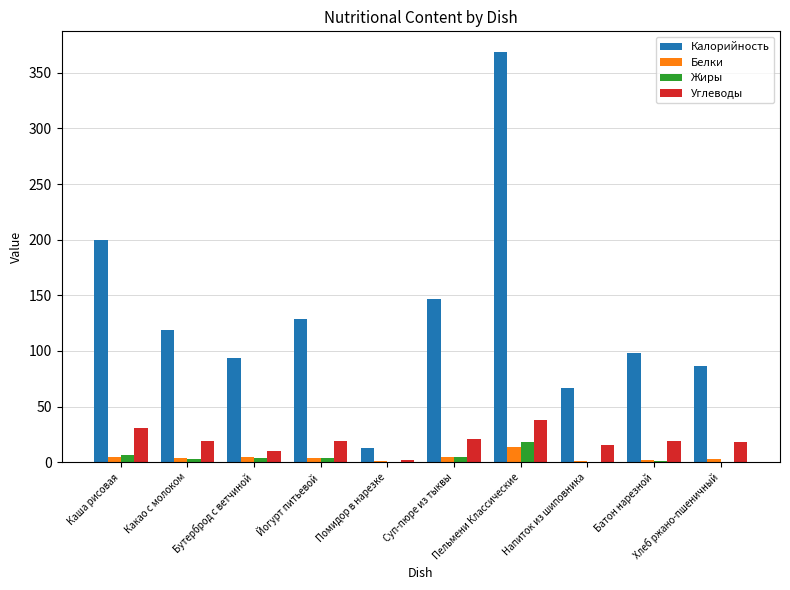

What is the maximum value shown in the chart?

368.8